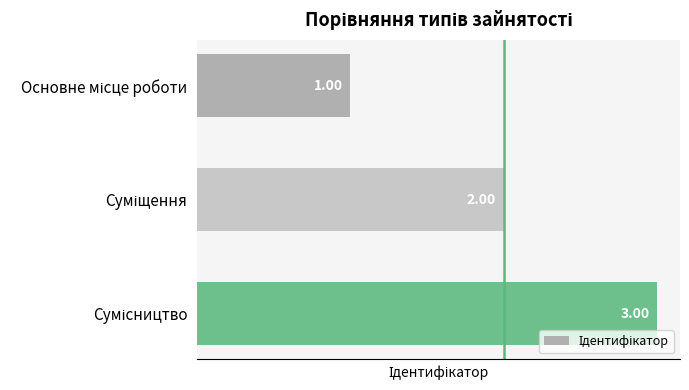

How many bars are there in total?

3